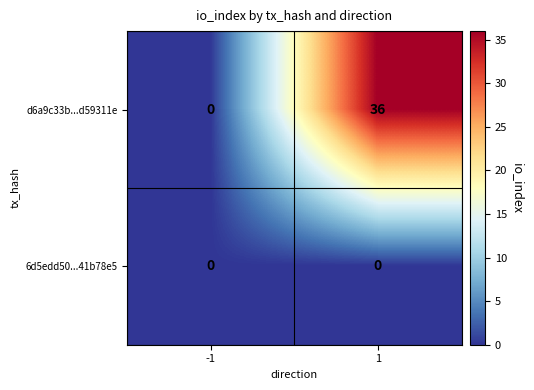

Reading left to right, extract all data points from this chart.

d6a9c33b...d59311e: -1=0	1=36
6d5edd50...41b78e5: -1=0	1=0